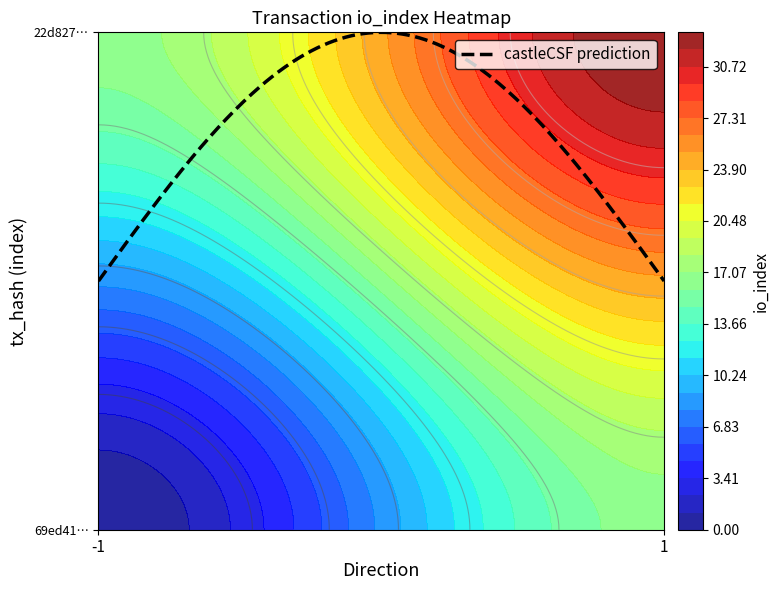

Reading left to right, extract all data points from this chart.

69ed41372a26ce9438b5e914da280ffdefc4424: -1	0
22d827eb9560e0c996fd4186ff0c9a575599321: 1	33